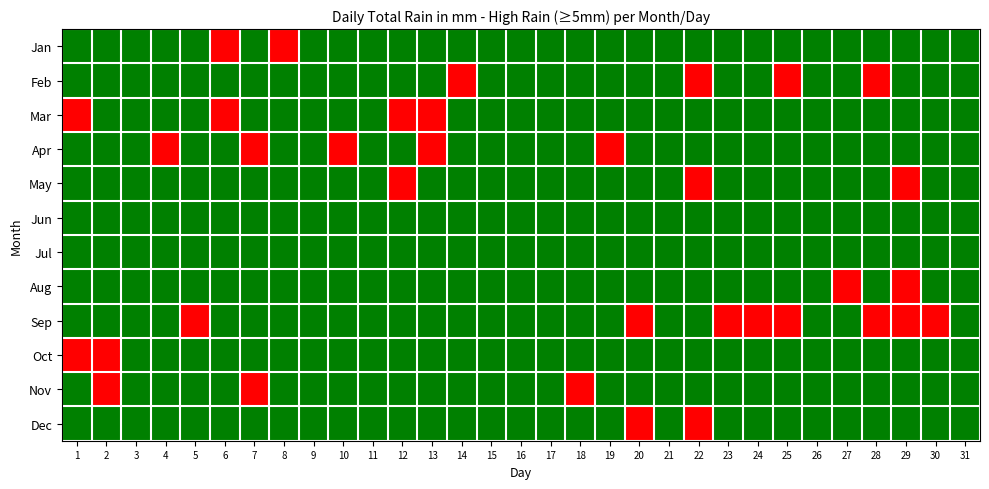

What is the spread (max minus min) of values at 5?

1